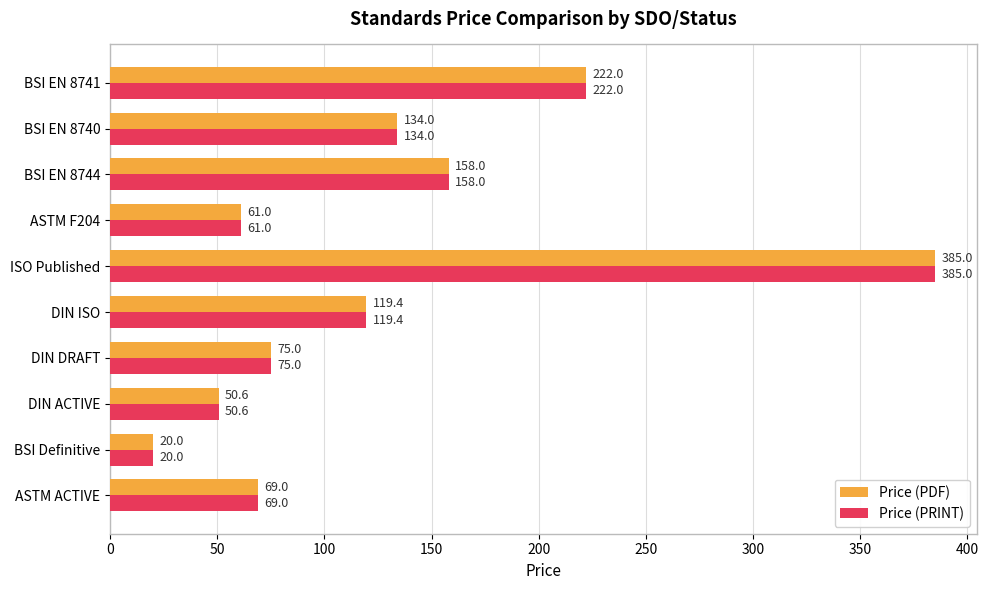

What is the sum of all Price (PDF) values?

1294.0